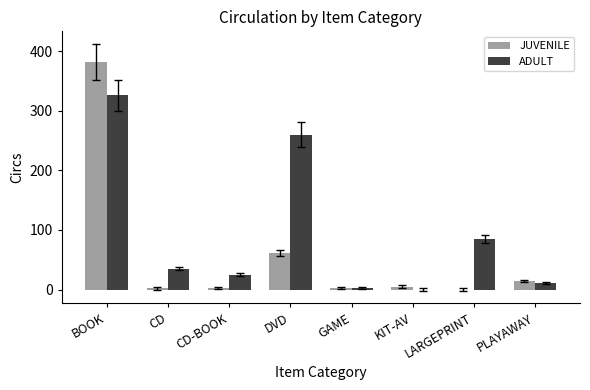

How many groups of bars are there?

8